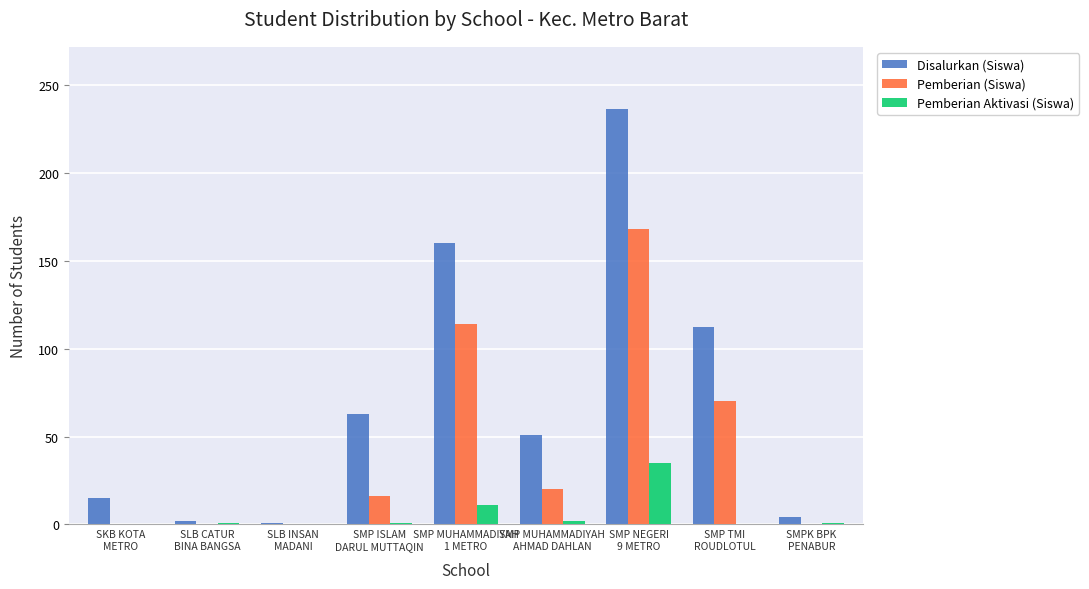

What is the sum of all Pemberian Aktivasi (Siswa) values?

51